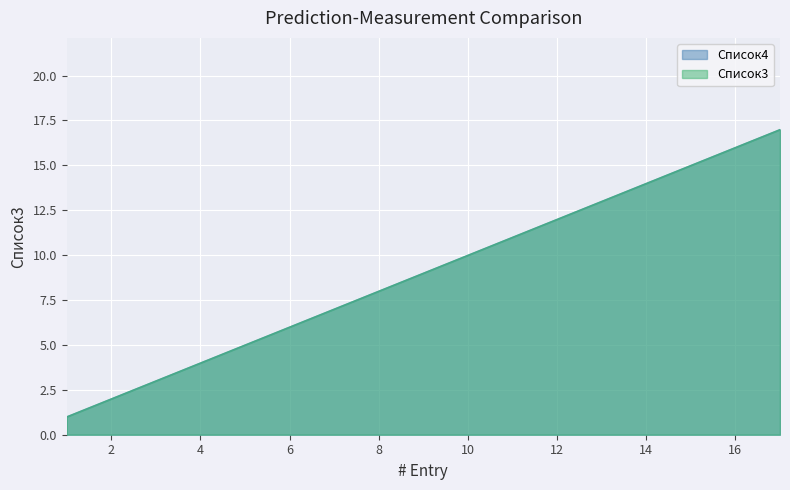

True or false: the data shows 1 at 1.

True